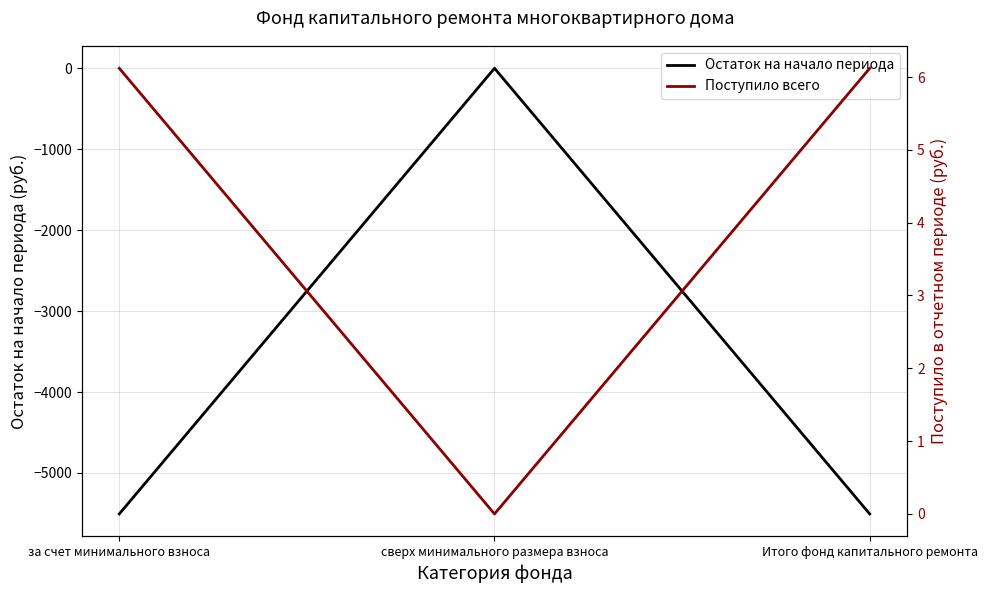

How many values in Остаток на начало периода are below zero?

2